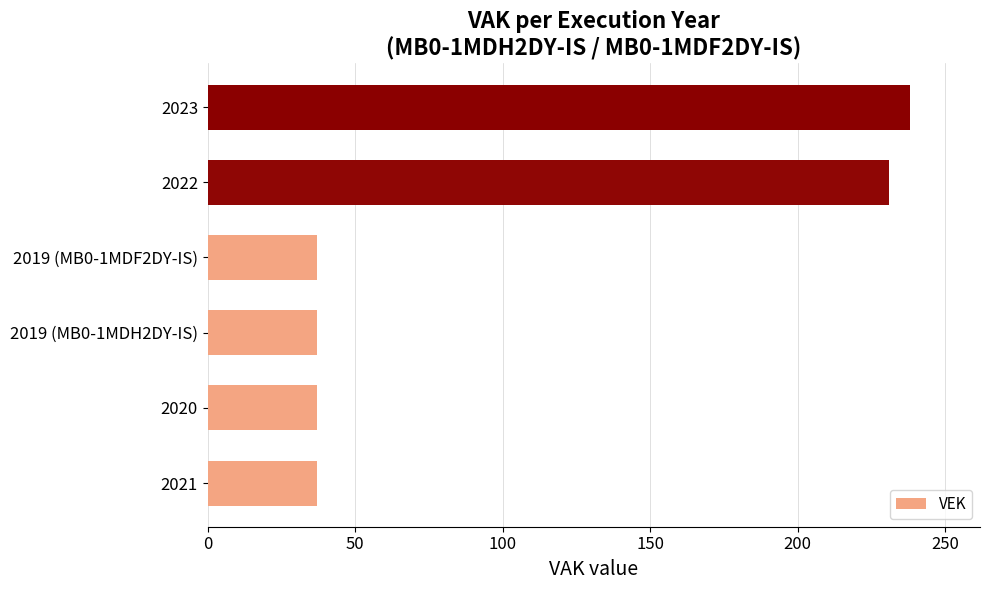

Reading bottom to top, what are all the values shown in this chart?

37	37	37	37	231	238